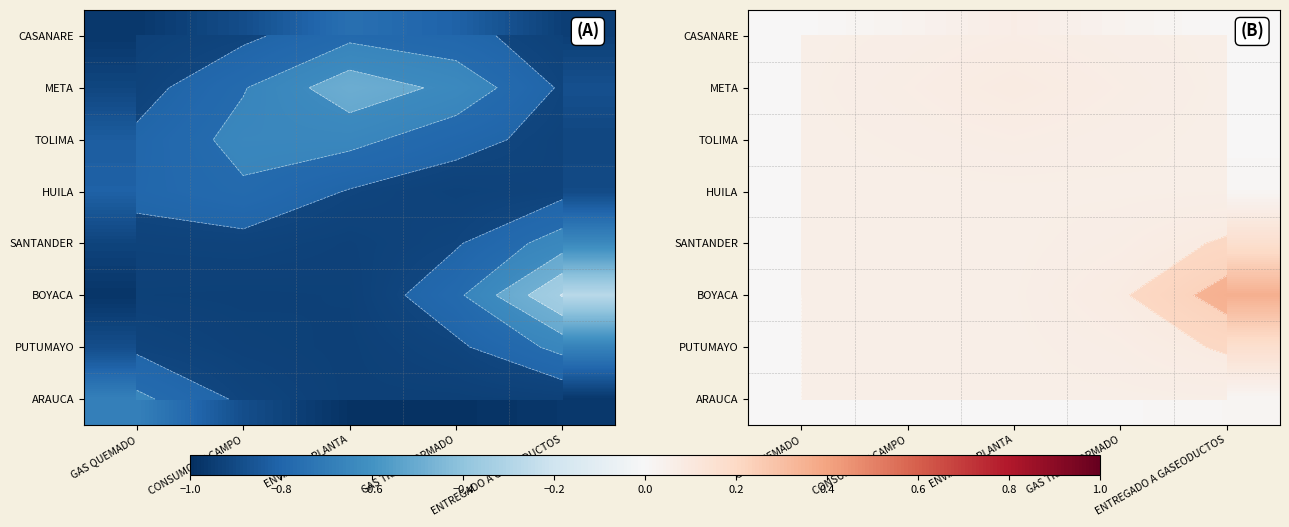

Which category has the lowest value in the TOLIMA series?

GAS QUEMADO